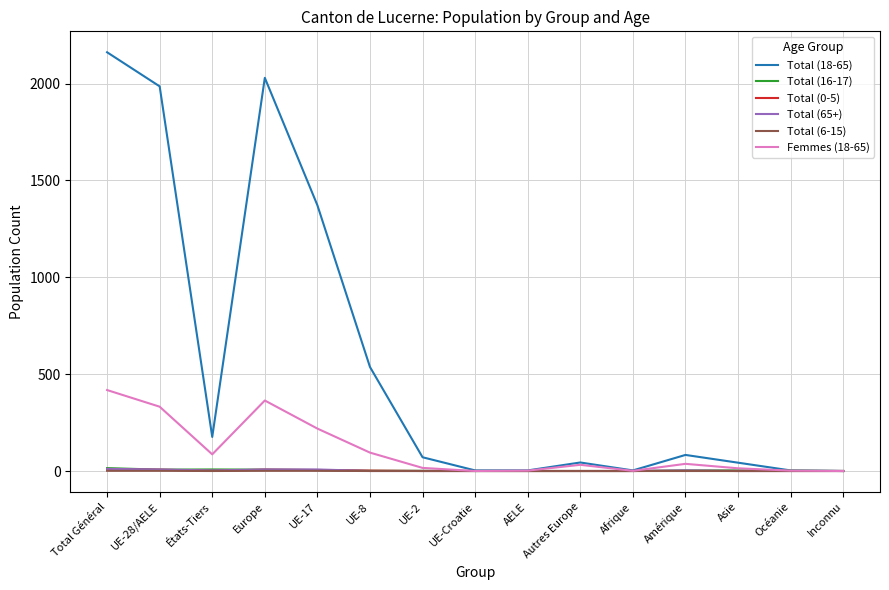

Which category has the highest value in the Total (18-65) series?

Total Général